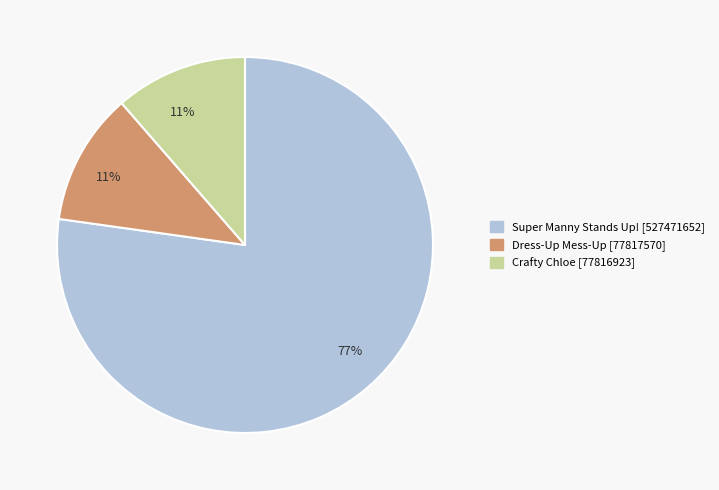

Between Dress-Up Mess-Up [77817570] and Super Manny Stands Up! [527471652], which is larger?

Super Manny Stands Up! [527471652]